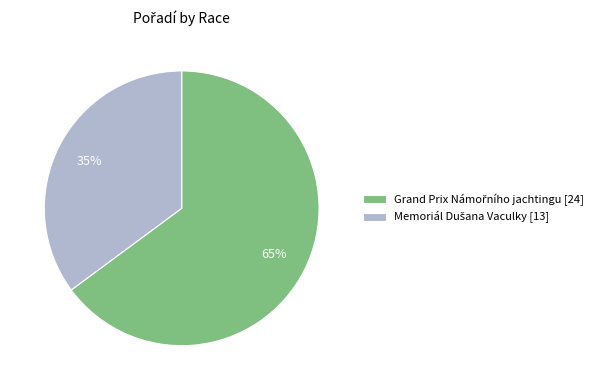

To the nearest percent, what is the difference between the largest and smallest slice percentages?

30%